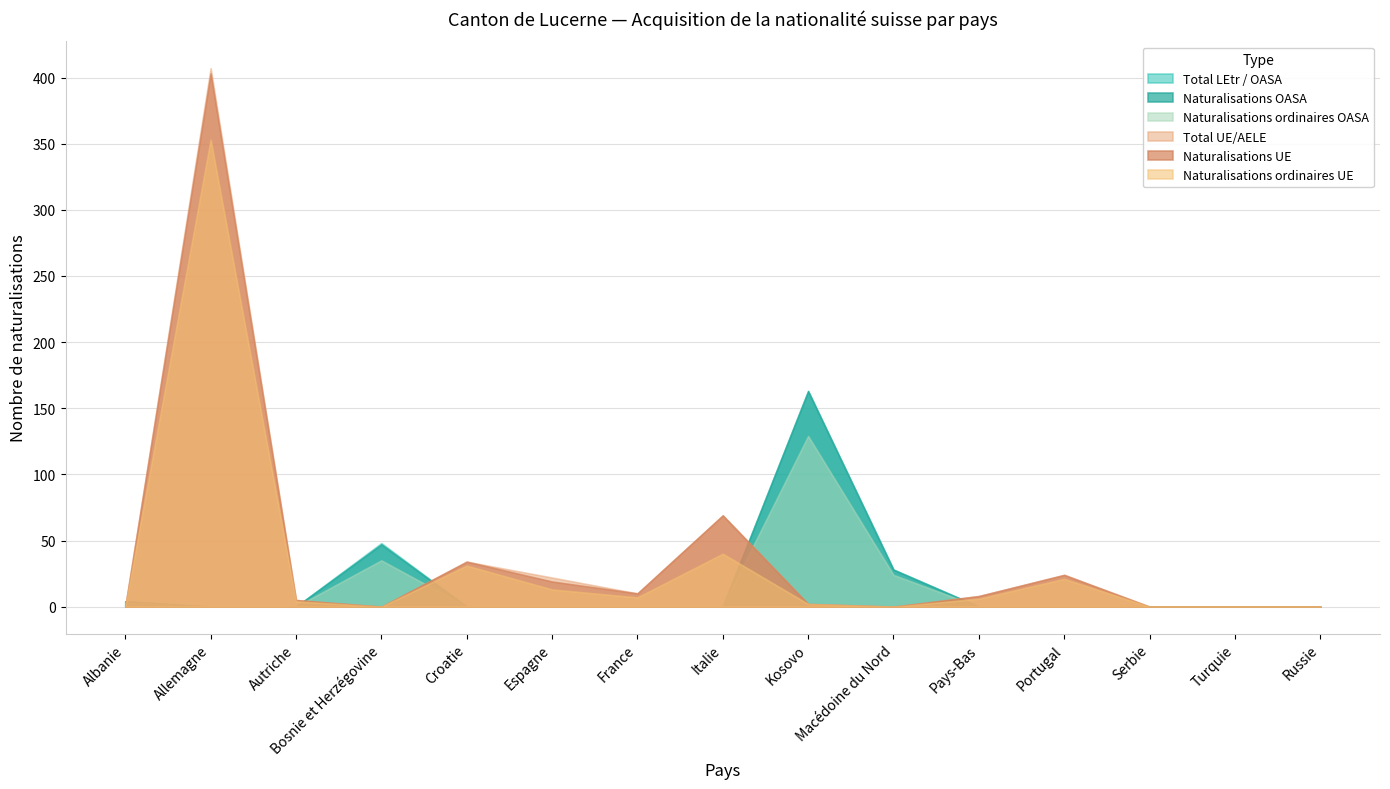

What is the highest value of the Total UE/AELE series?

407